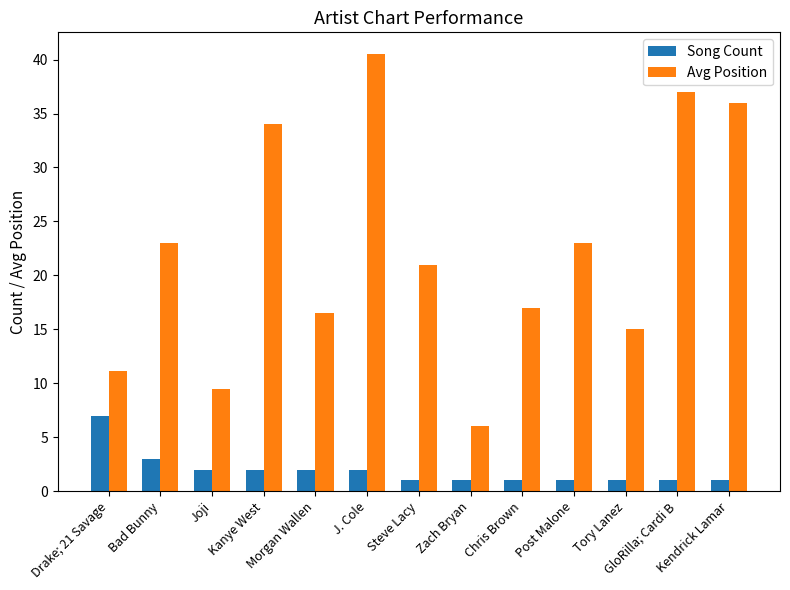

Reading left to right, list all the values displayed in this chart.

Song Count: Drake; 21 Savage=7.0	Bad Bunny=3.0	Joji=2.0	Kanye West=2.0	Morgan Wallen=2.0	J. Cole=2.0	Steve Lacy=1.0	Zach Bryan=1.0	Chris Brown=1.0	Post Malone=1.0	Tory Lanez=1.0	GloRilla; Cardi B=1.0	Kendrick Lamar=1.0
Avg Position: Drake; 21 Savage=11.1	Bad Bunny=23.0	Joji=9.5	Kanye West=34.0	Morgan Wallen=16.5	J. Cole=40.5	Steve Lacy=21.0	Zach Bryan=6.0	Chris Brown=17.0	Post Malone=23.0	Tory Lanez=15.0	GloRilla; Cardi B=37.0	Kendrick Lamar=36.0